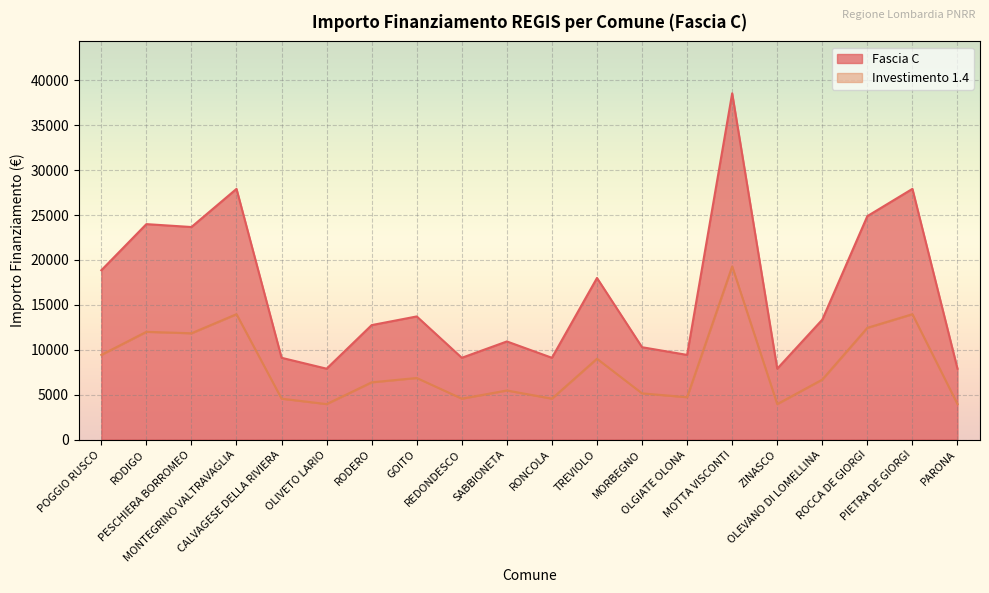

What is the label of the 13th point from the left?

MORBEGNO